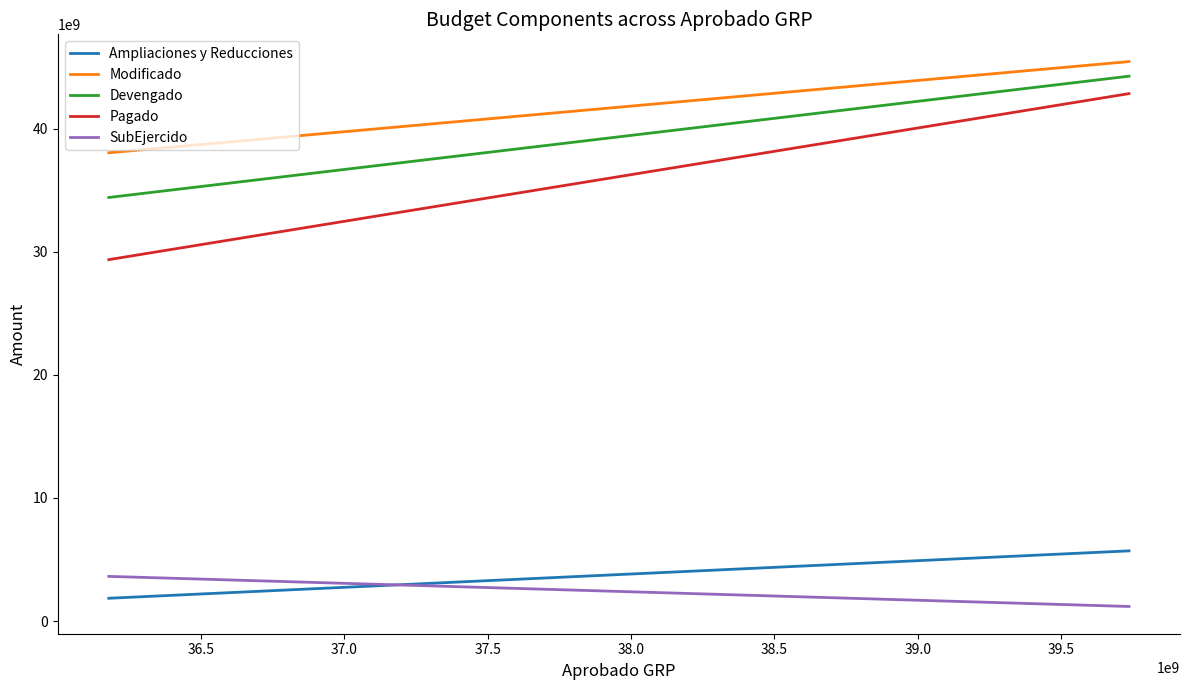

Reading left to right, what are all the values shown in this chart?

Ampliaciones y Reducciones: 1853721252.0	5701880334.2
Modificado: 38032461502.0	45438044032.2
Devengado: 34402046494.4	44251783917.3
Pagado: 29353217424.4	42836418511.7
SubEjercido: 3630415007.6	1186260115.0